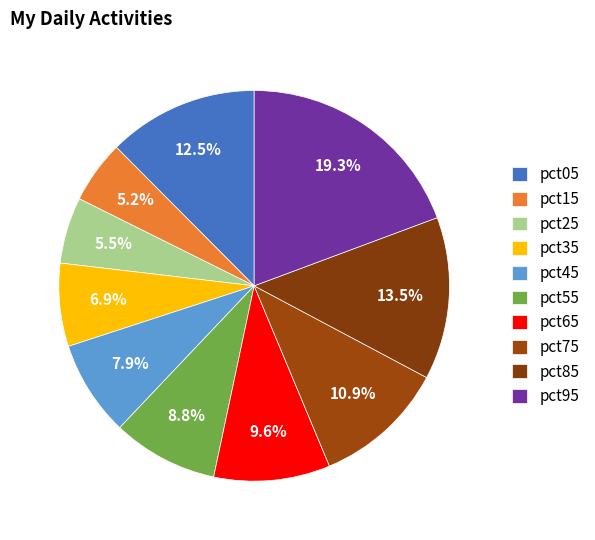

How many slices are in this pie chart?

10